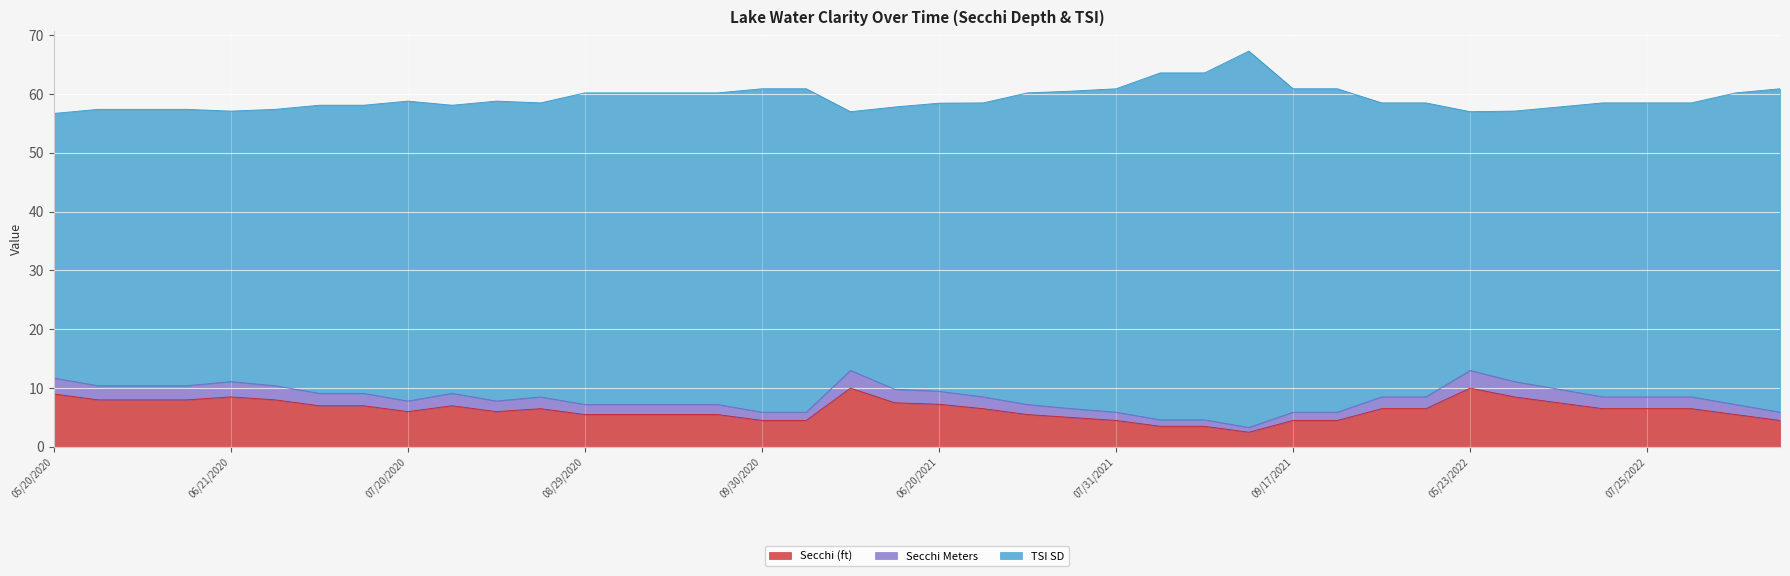

Does the chart display data point markers on the line(s)?

No